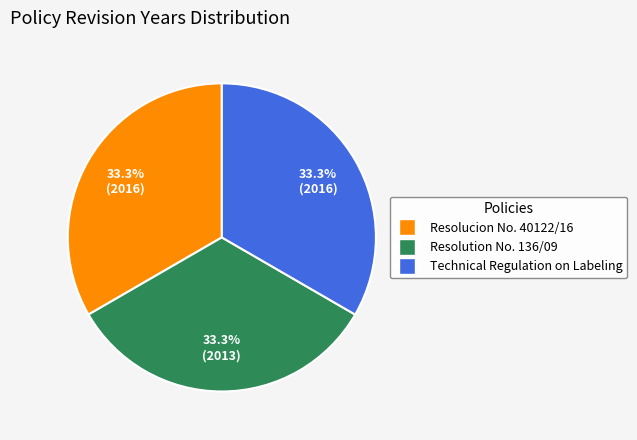

Is there a majority slice in this chart?

No